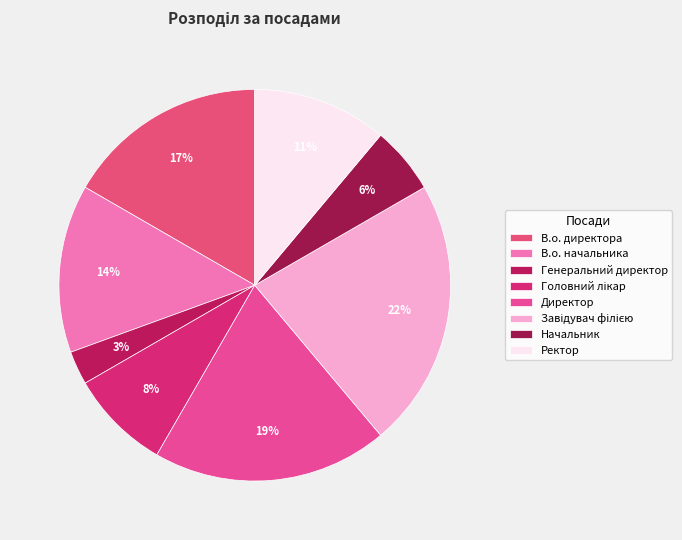

To the nearest percent, what is the difference between the Начальник and Завідувач філією slice percentages?

17%